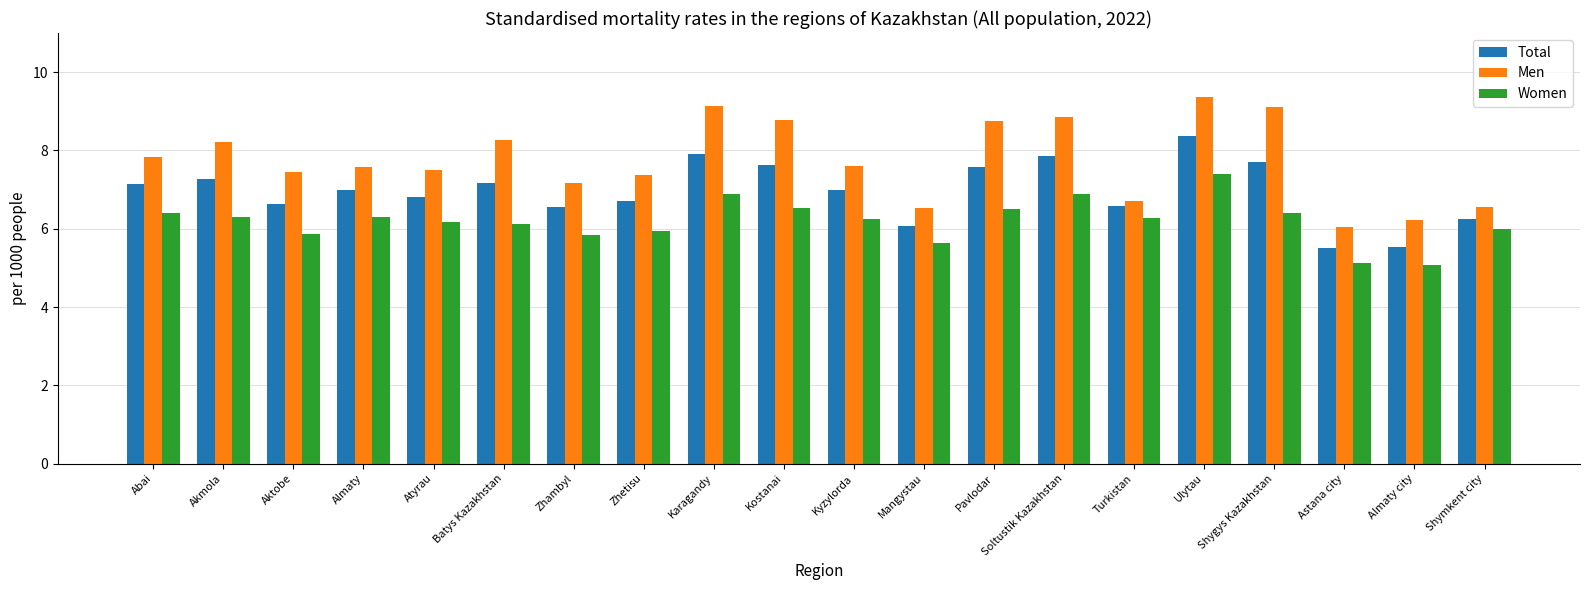

What is the label of the 4th bar from the right?

Shygys Kazakhstan